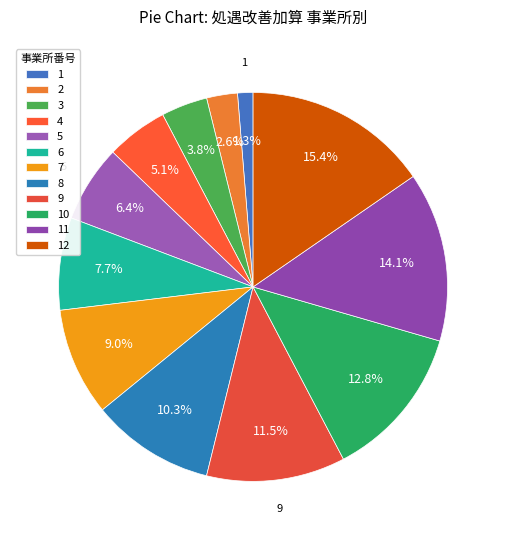

What percentage do 2 and 3 together represent?

6.4%